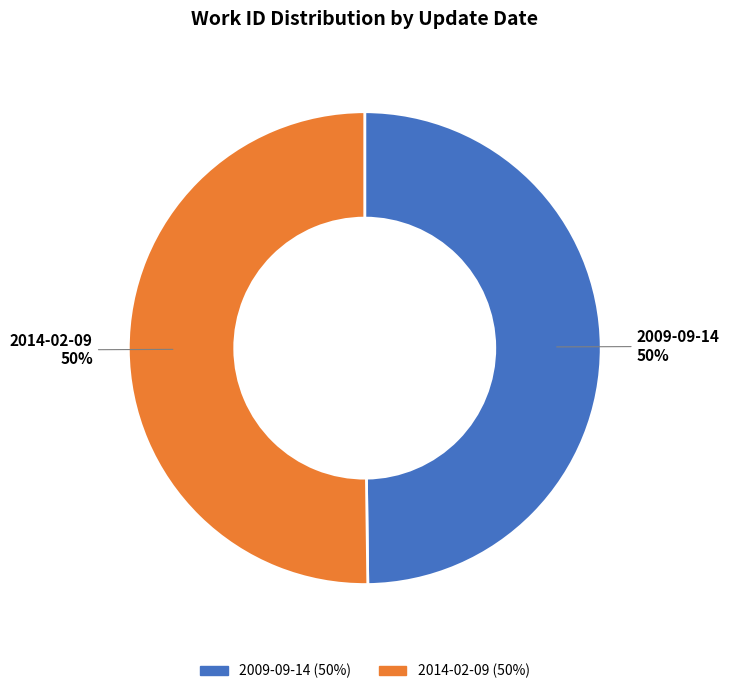

What percentage is the 2014-02-09 slice, to the nearest percent?

50%